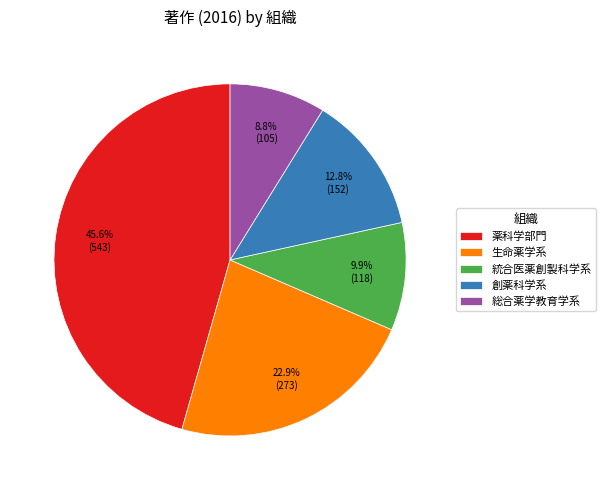

Which category has the biggest portion of the pie?

薬科学部門